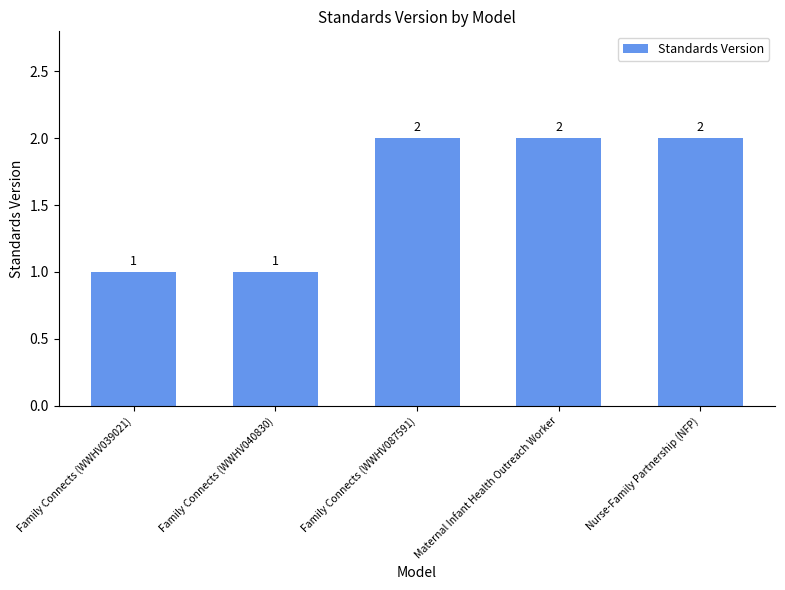

What is the change in value from Family Connects (WWHV040830) to Family Connects (WWHV087591)?

+1